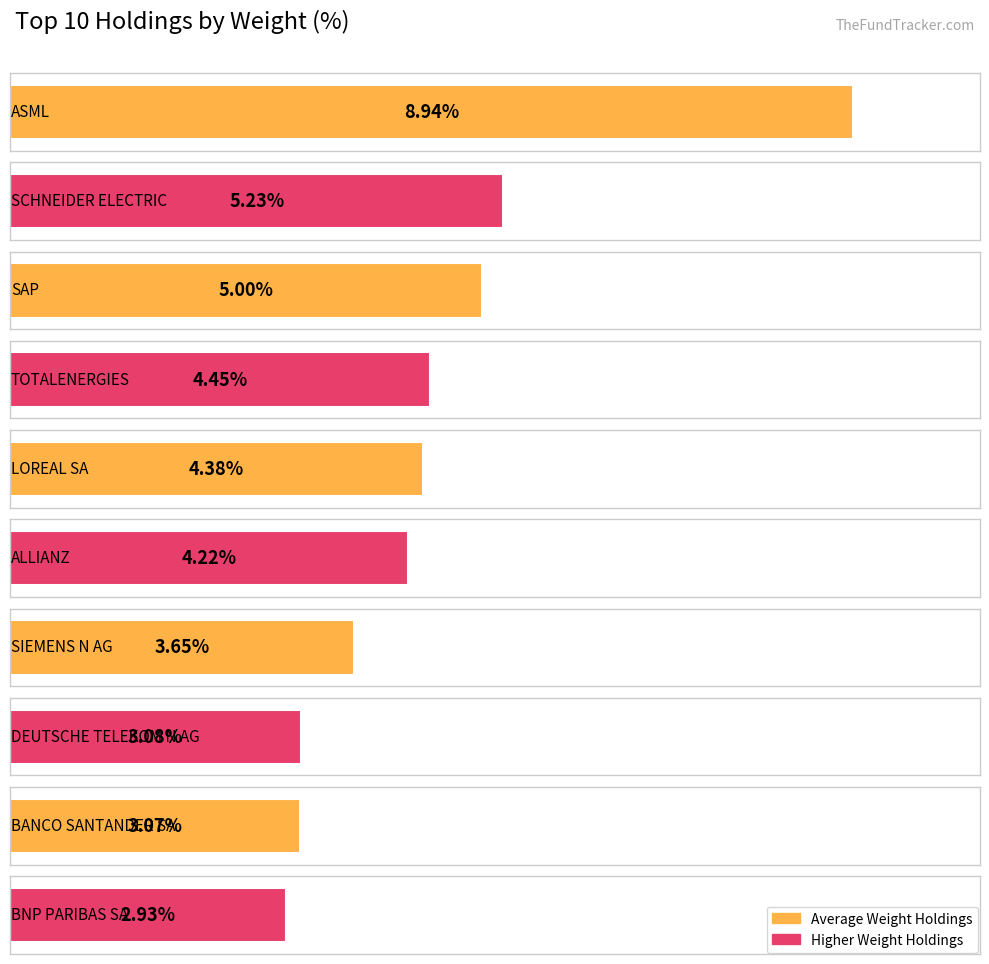

Which category has the lowest value across all series?

BNP PARIBAS SA